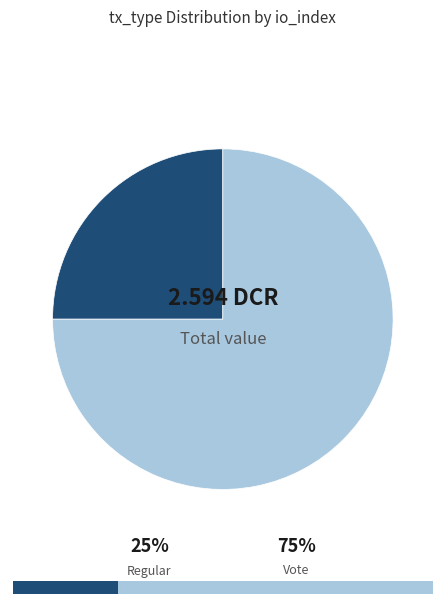

Which category accounts for the majority?

Vote